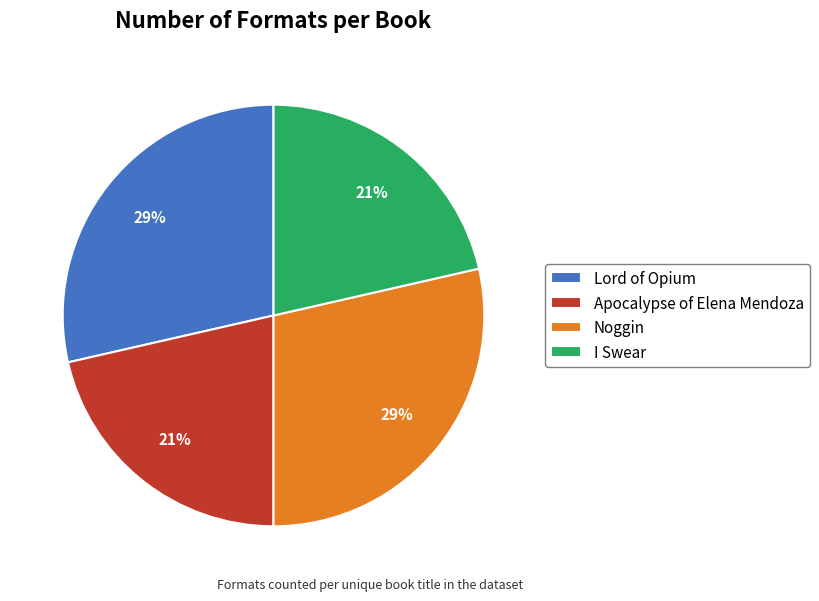

To the nearest percent, what is the average slice percentage?

25%